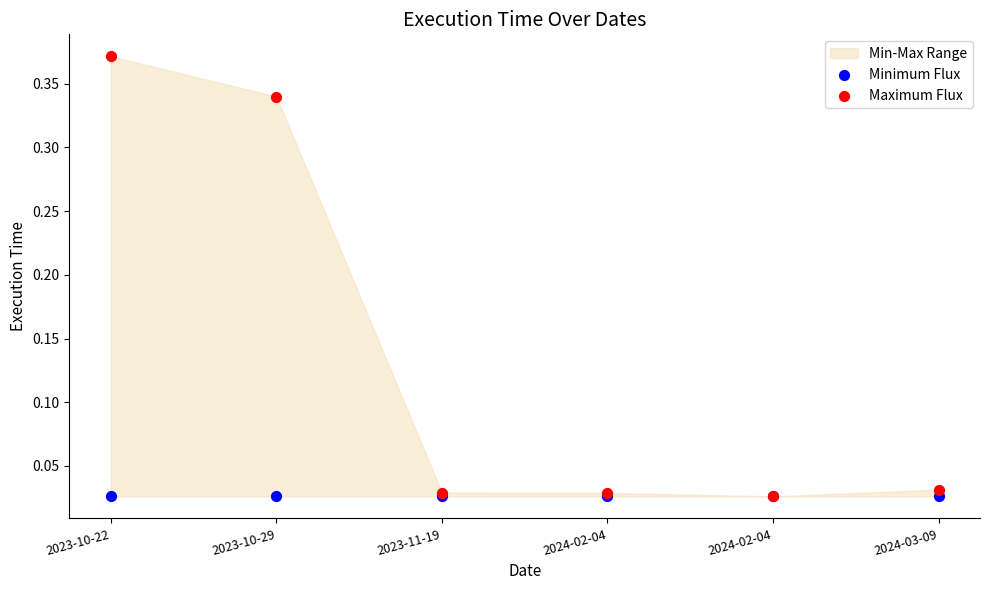

Which series has the largest Y range (max minus min)?

Maximum Flux